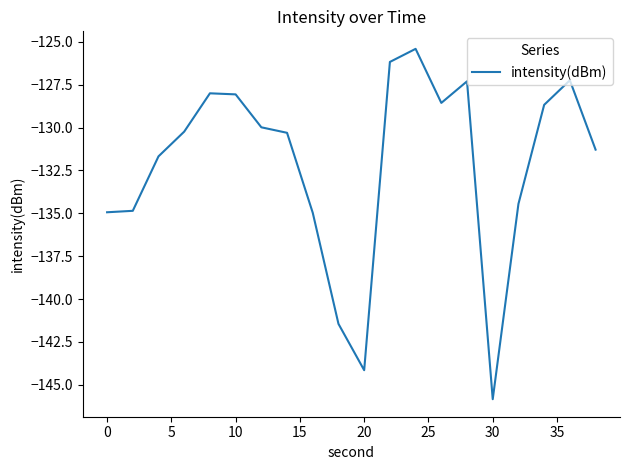

What is the greatest value displayed?

-125.4